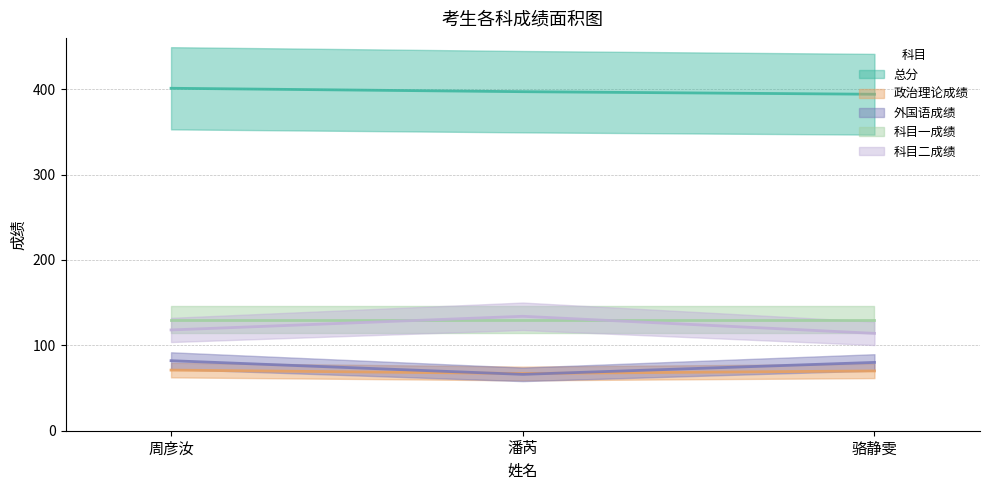

How many values in the 外国语成绩 series are below 80?

1